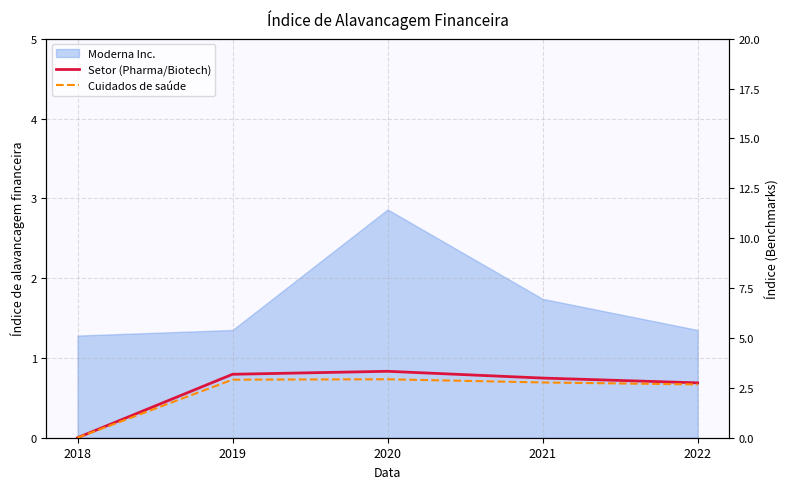

At which label does Setor (Pharma/Biotech) first exceed 2?

2019